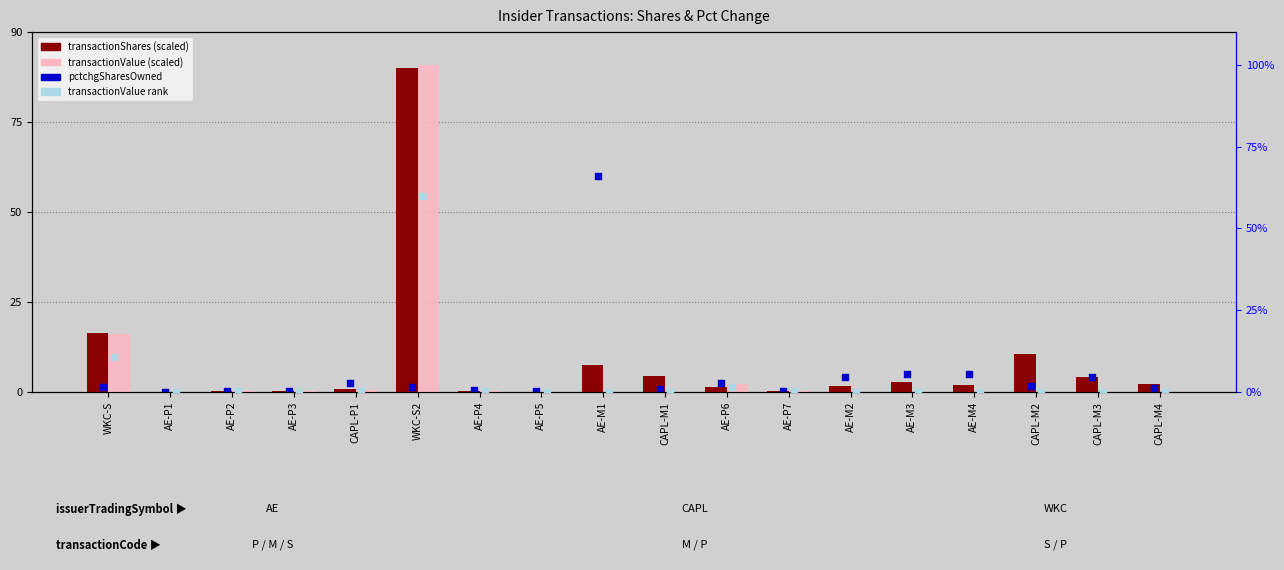

At which category is the sum across all series the highest?

WKC-S2